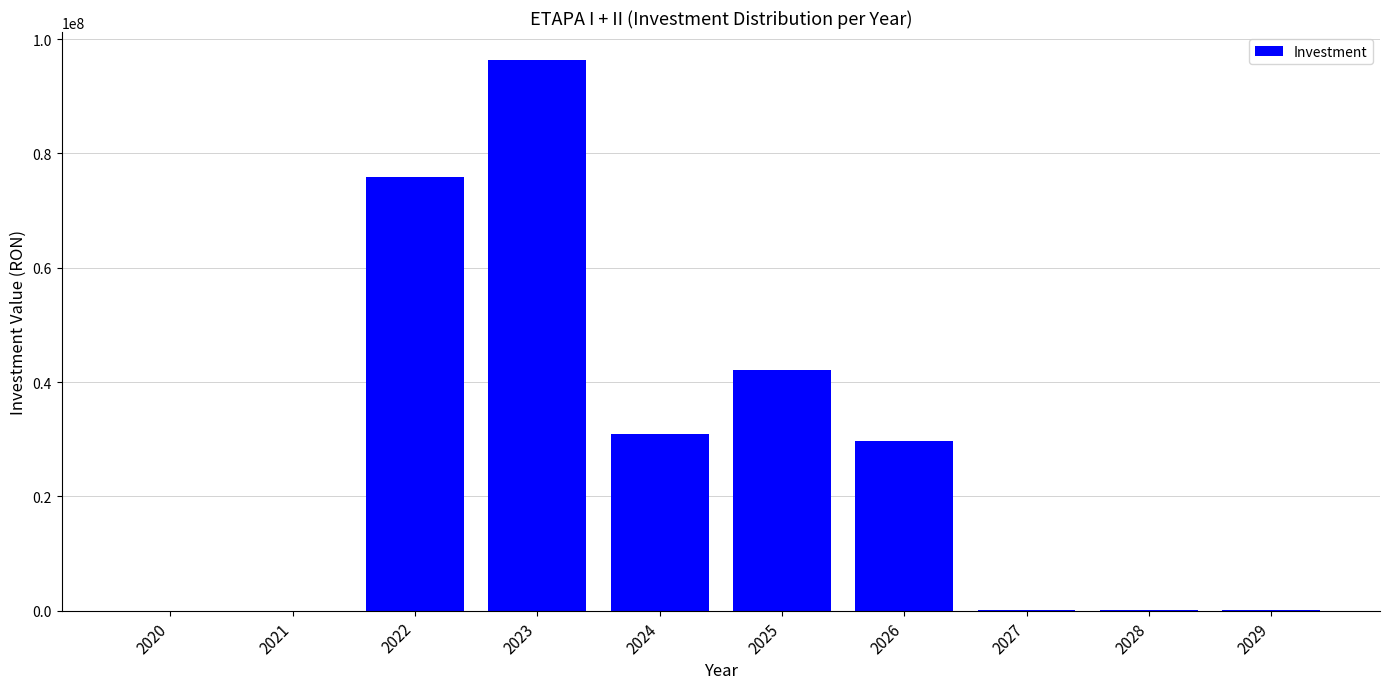

What is the sum of all values?

275407621.8